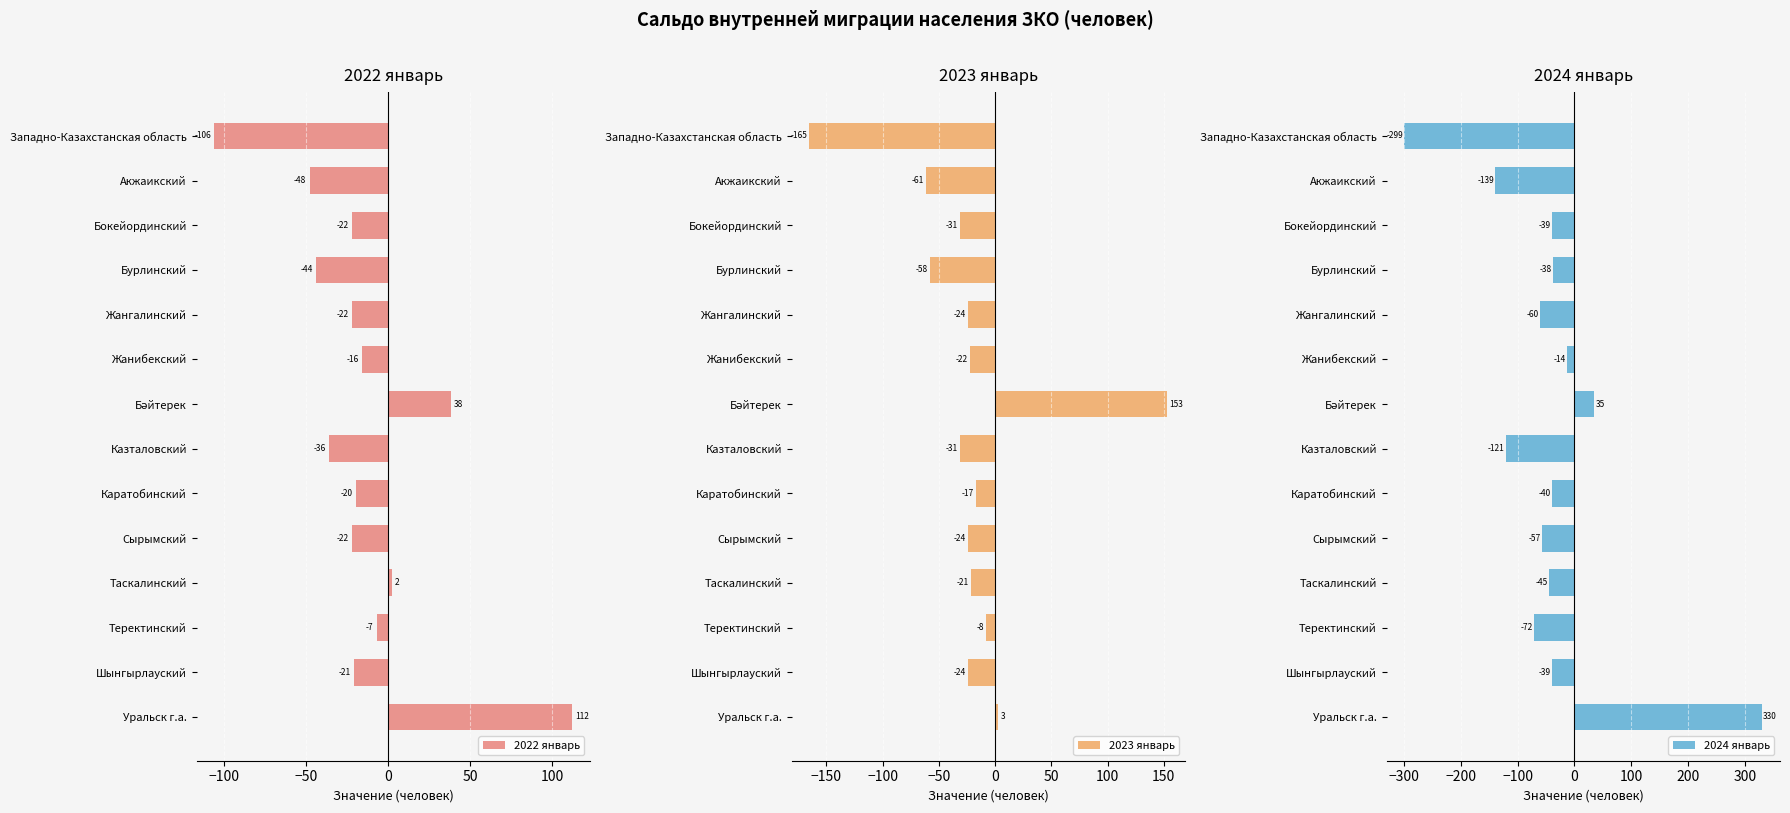

Rank the series by their average value, from highest to lowest.

2022 январь, 2023 январь, 2024 январь